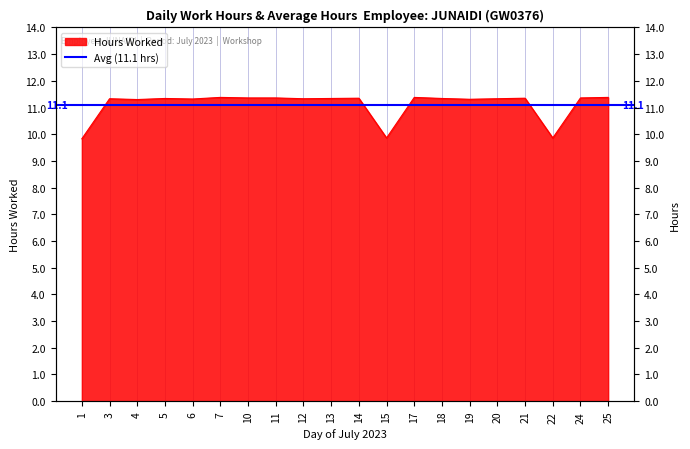

The value at 19 is 11.3. True or false?

True